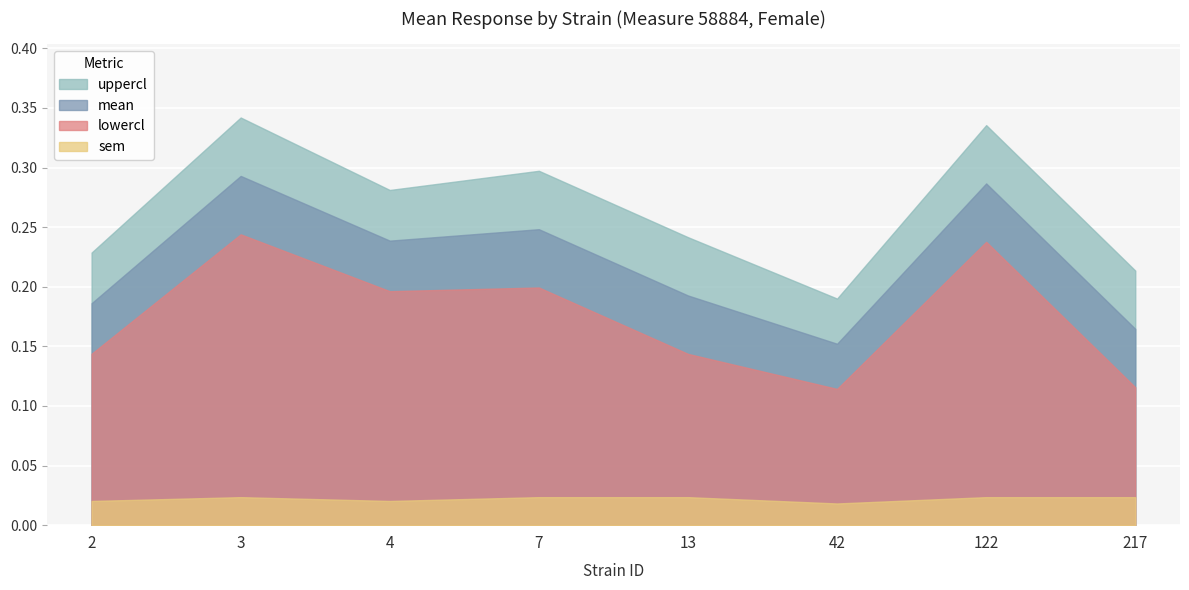

The sem series shows 0.0 at 7. True or false?

False